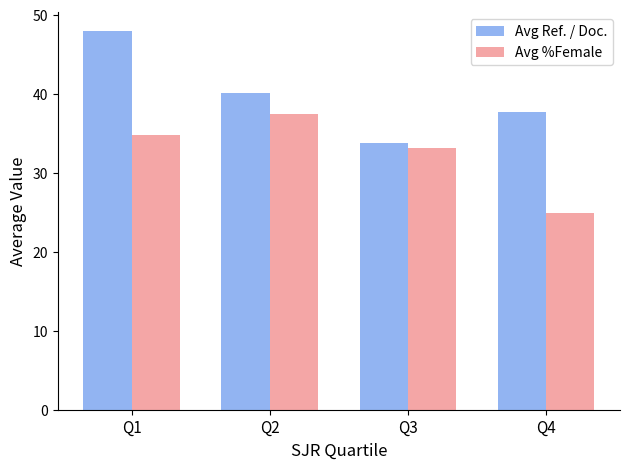

What is the total value across all series at Q1?

82.7